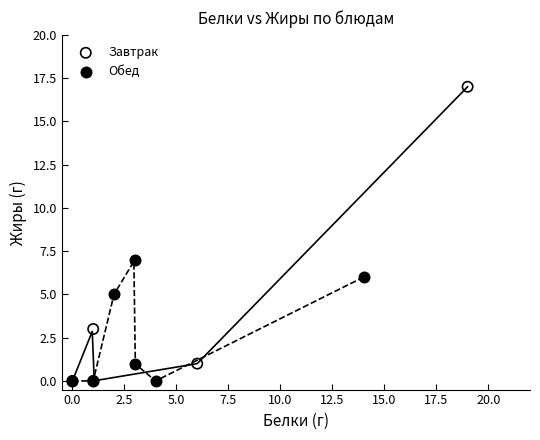

Which series has the widest spread of Y values?

Завтрак